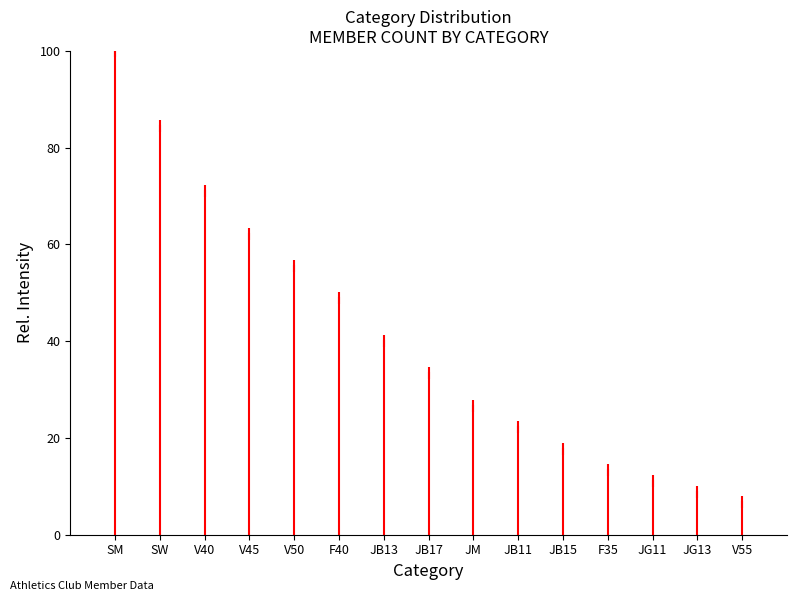

Reading left to right, extract all data points from this chart.

SM=100.0	SW=84.4	V40=71.1	V45=62.2	V50=55.6	F40=48.9	JB13=40.0	JB17=33.3	JM=26.7	JB11=22.2	JB15=17.8	F35=13.3	JG11=11.1	JG13=8.9	V55=6.7